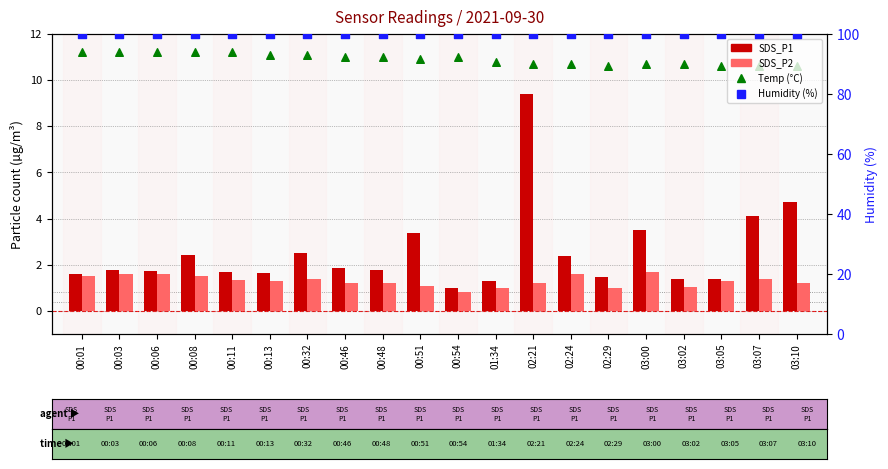

At which category is the sum across all series the highest?

02:21